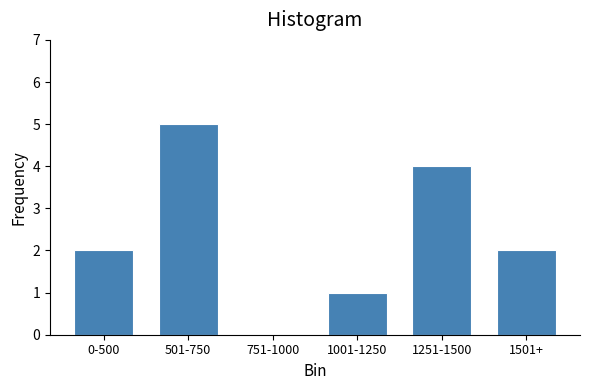

Reading right to left, list all the values displayed in this chart.

1501+=2	1251-1500=4	1001-1250=1	751-1000=0	501-750=5	0-500=2